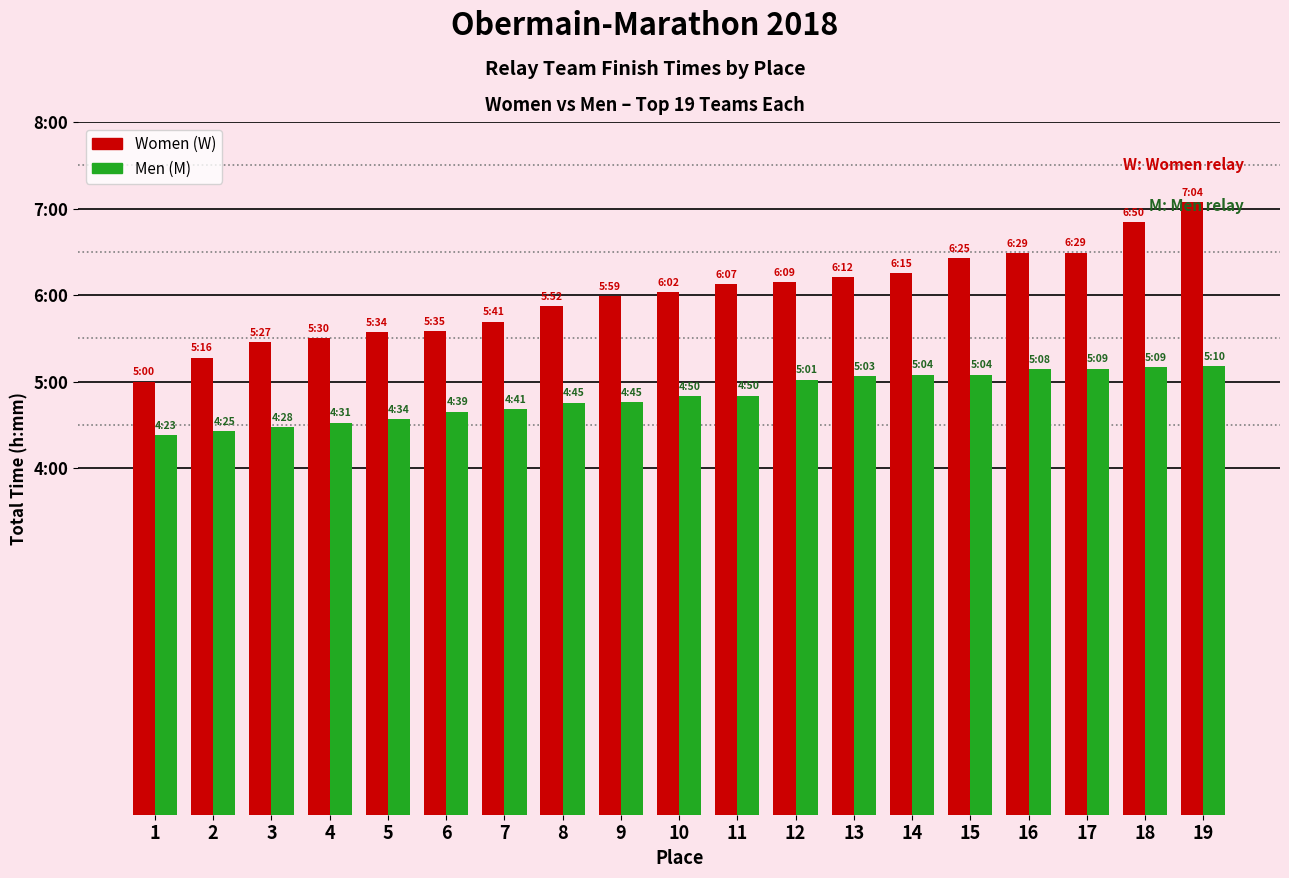

Between 19 and 18, which is larger?

19